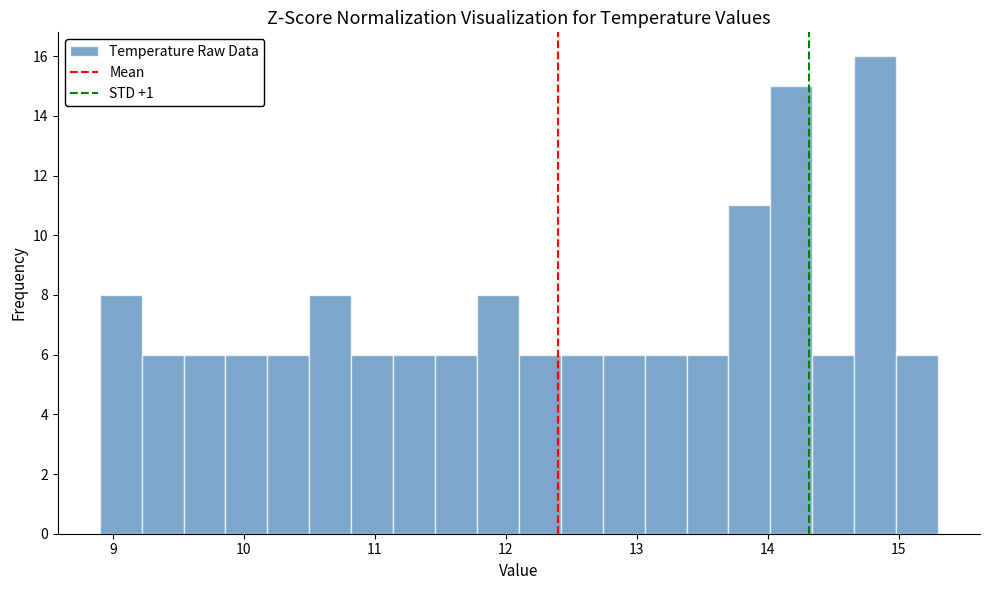

Read against the x-axis, roughly where is the centre of the tallest bar?

14.8